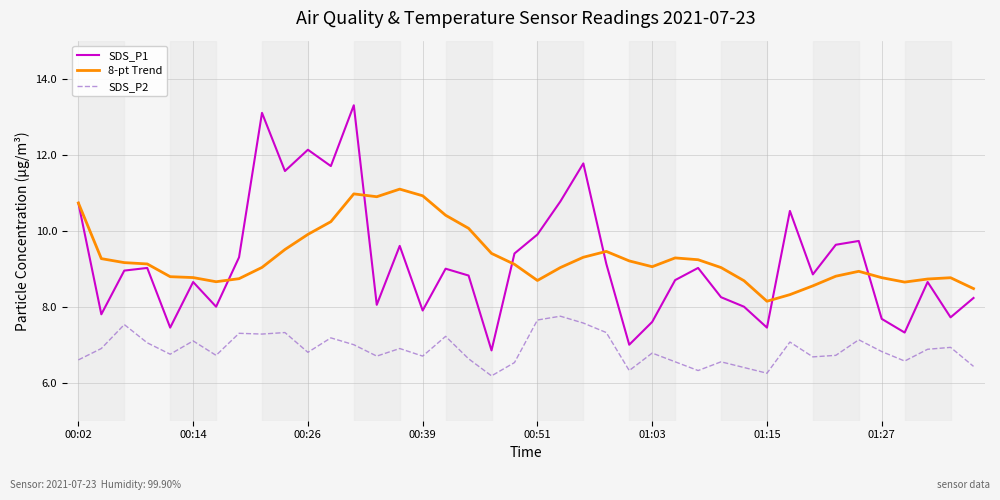

How many lines are shown in the chart?

3